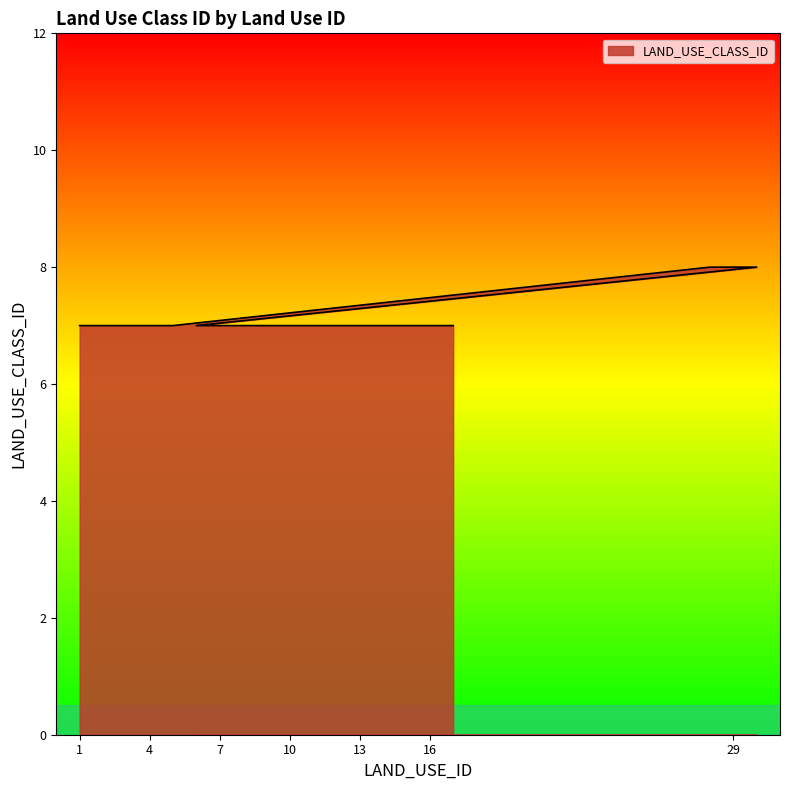

At which category does the chart reach its peak across all series?

28